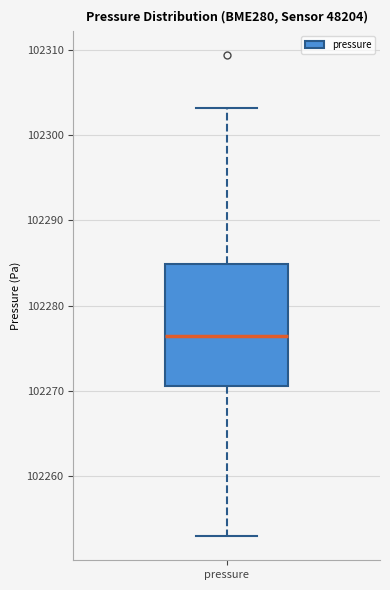

Read this box plot against the y-axis: the position of the median line, the range covered by the box, and the ends of both whiskers. The values are not printed on the chart, so give them approximately, as read against the axis.

median 102276, box 102271 to 102285, whiskers 102253 to 102303